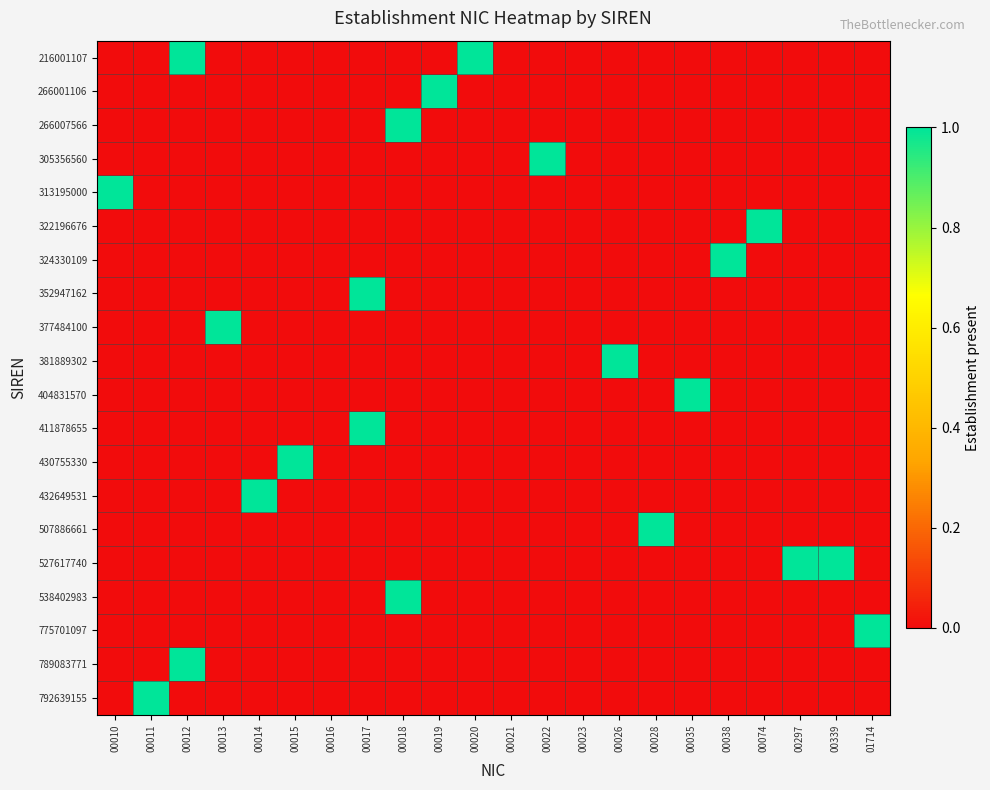

Rank the series by their maximum value, from highest to lowest.

216001107, 266001106, 266007566, 305356560, 313195000, 322196676, 324330109, 352947162, 377484100, 381889302, 404831570, 411878655, 430755330, 432649531, 507886661, 527617740, 538402983, 775701097, 789083771, 792639155